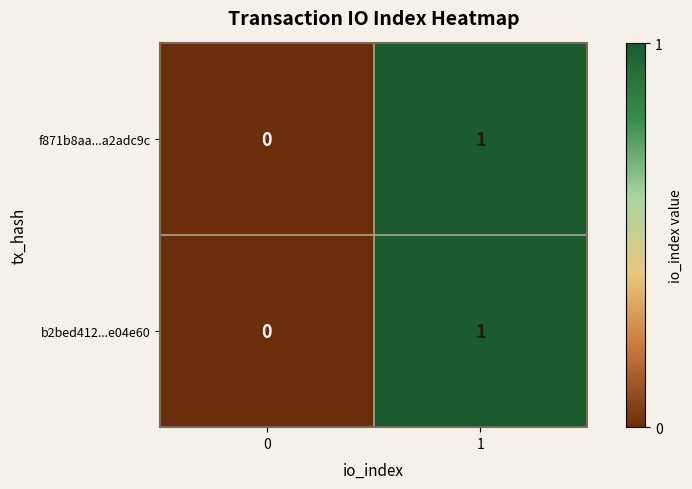

Is it true that b2bed412...e04e60 equals 1 at 0?

False